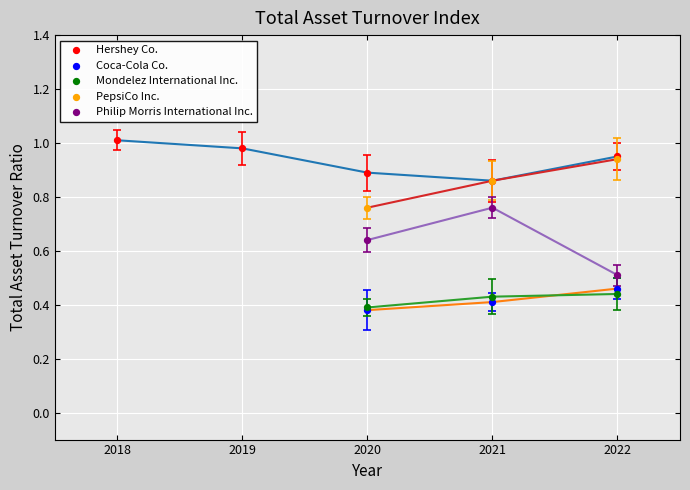

Which series reaches the maximum Y coordinate?

Hershey Co.